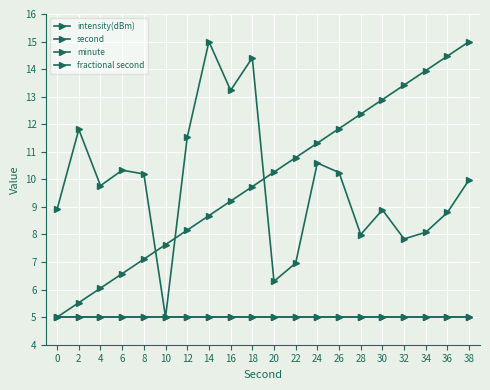

True or false: second and minute cross at least once.

False